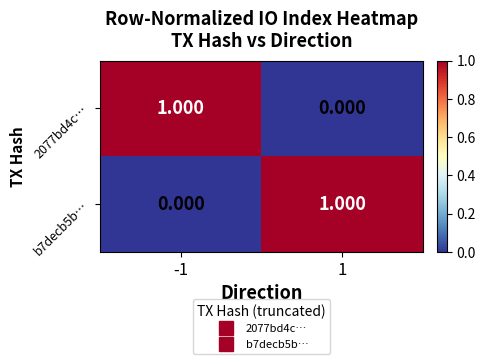

Rank the series at -1 from highest to lowest value.

2077bd4c…, b7decb5b…